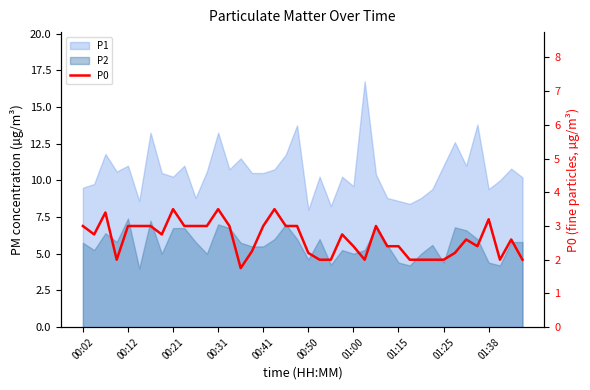

What is the difference between the second highest and minimum values?

1.8